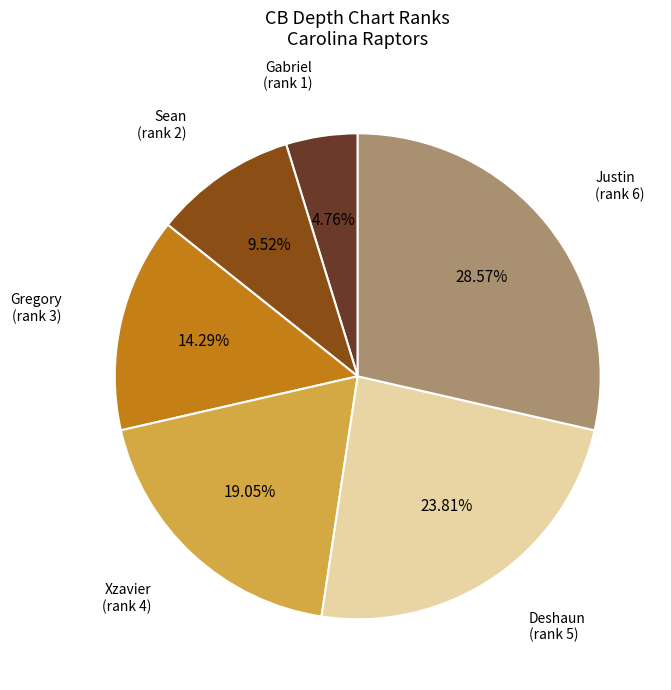

Is there any slice that represents more than half of the pie?

No